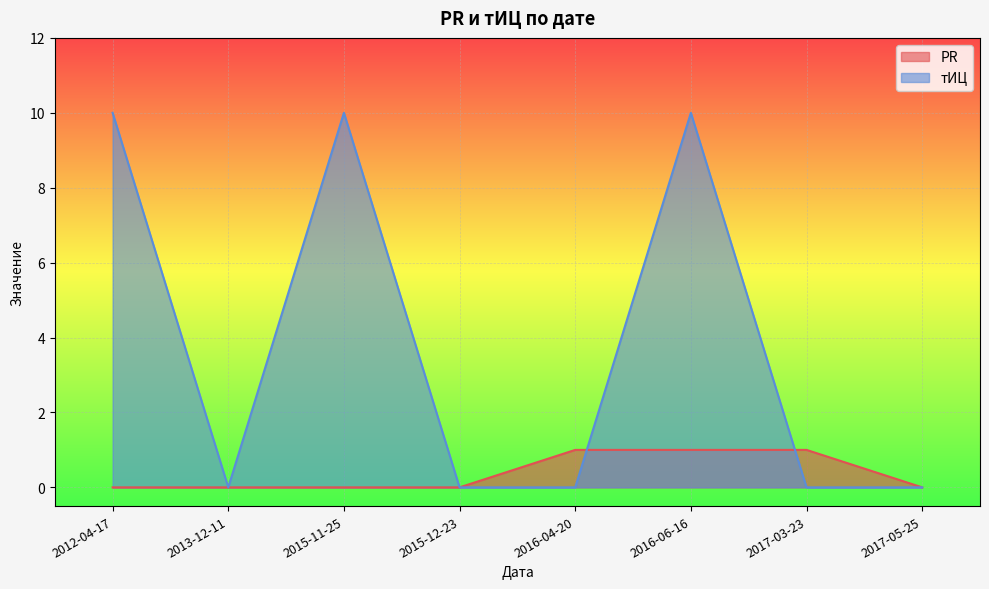

Between 2015-12-23 and 2016-04-20, which series saw the biggest shift?

PR